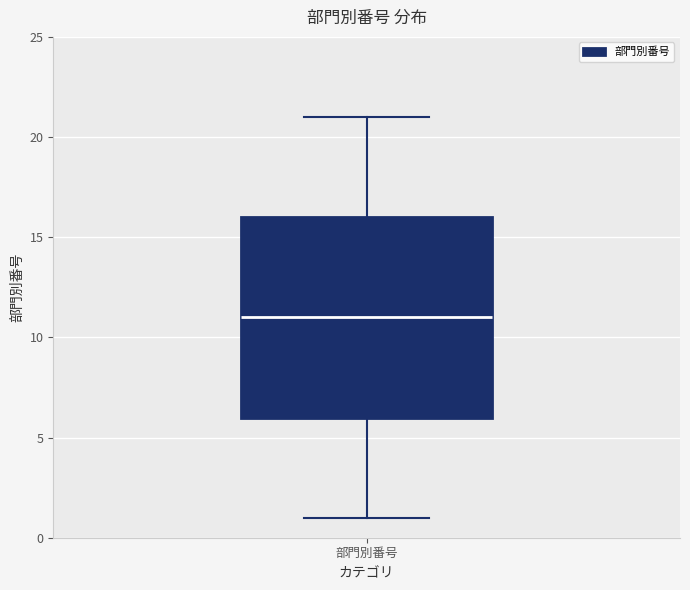

Transcribe this box plot: give where the median line is, the range the box spans, and where the two whiskers end, as read against the y-axis. The values are not printed on the chart, so give them approximately, as read against the axis.

median 11, box 6 to 16, whiskers 1 to 21